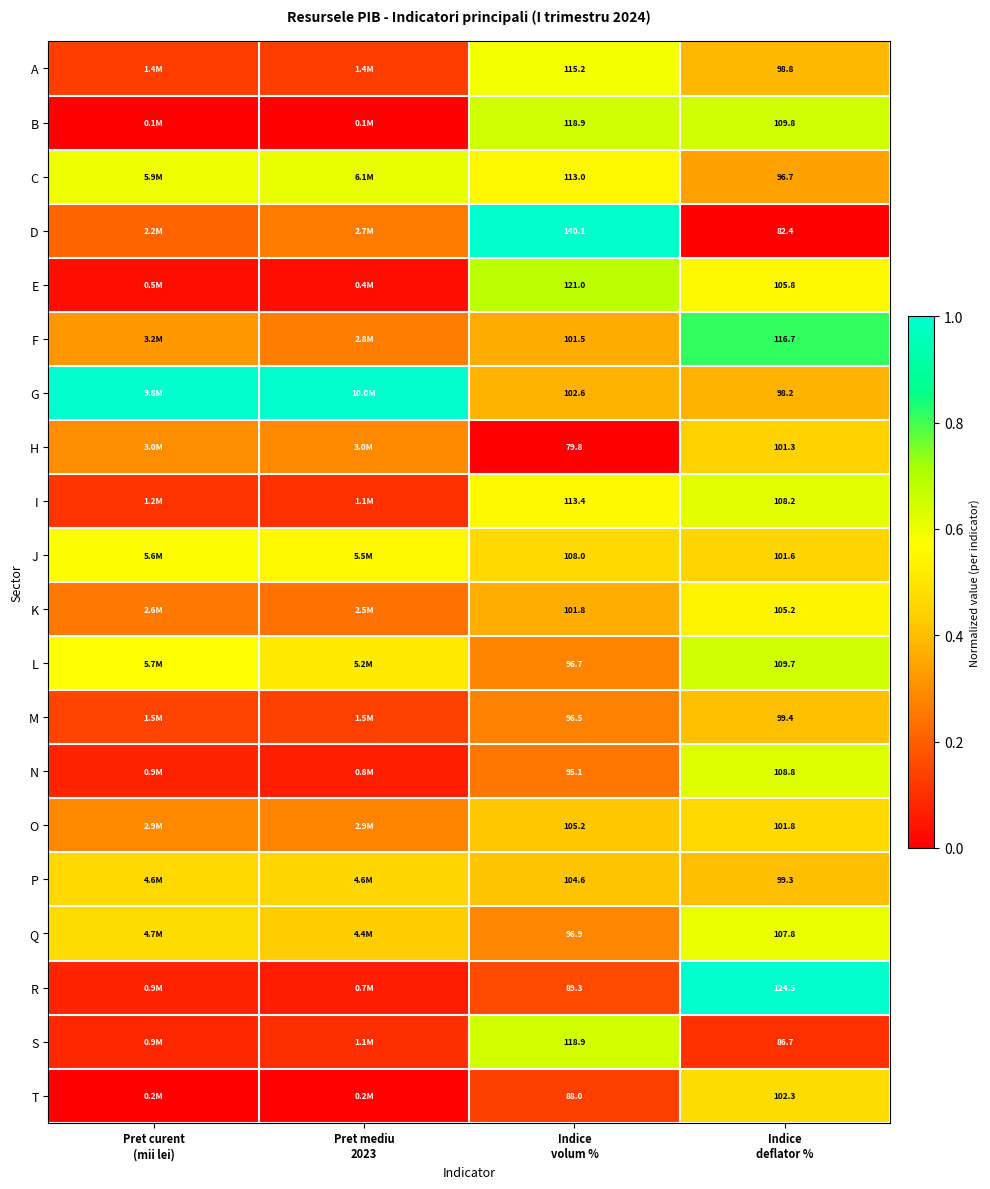

What is the difference between the maximum and minimum values in the G series?

0.6